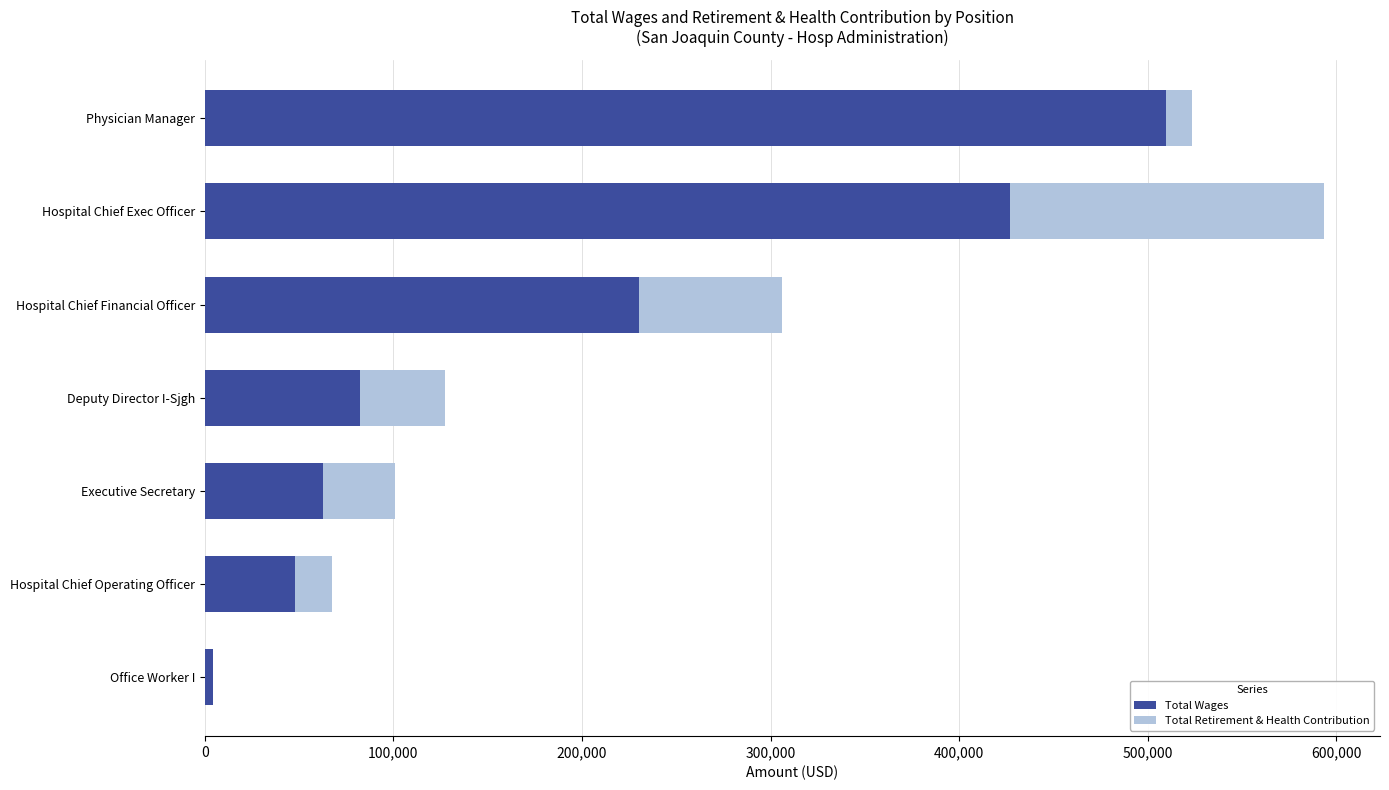

What is the total value across all series at Hospital Chief Operating Officer?

67730